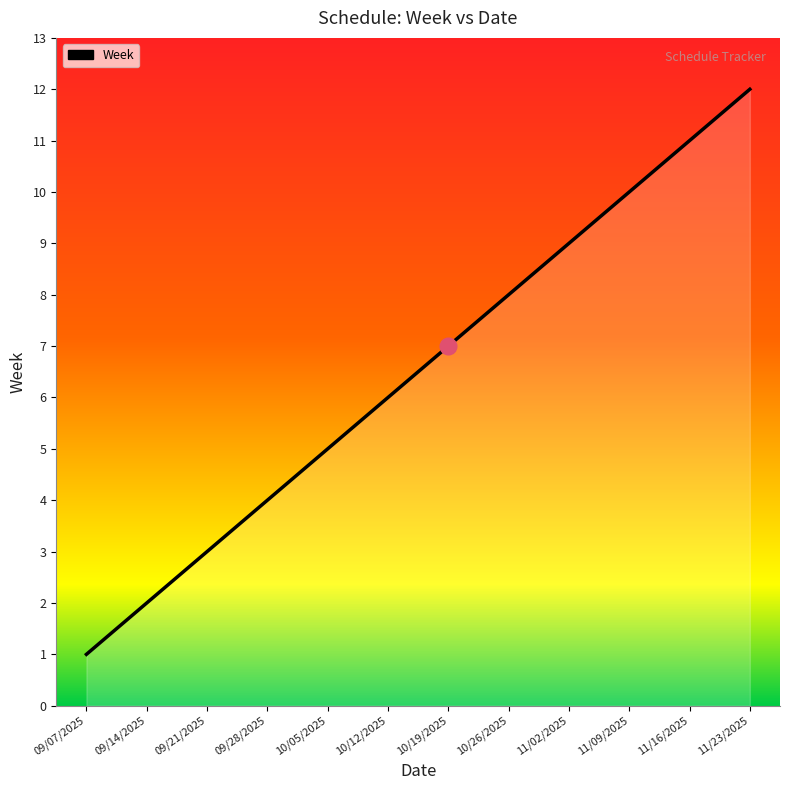

What is the change in value from 10/12/2025 to 11/23/2025?

+6